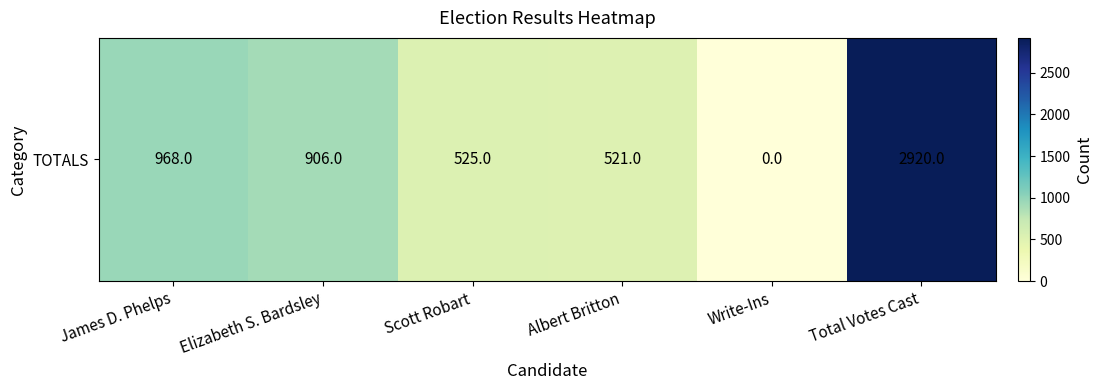

Which label corresponds to the largest value in the chart?

Total Votes Cast